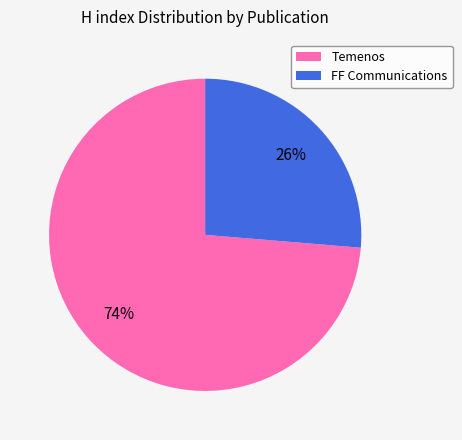

Which slice is the largest?

Temenos